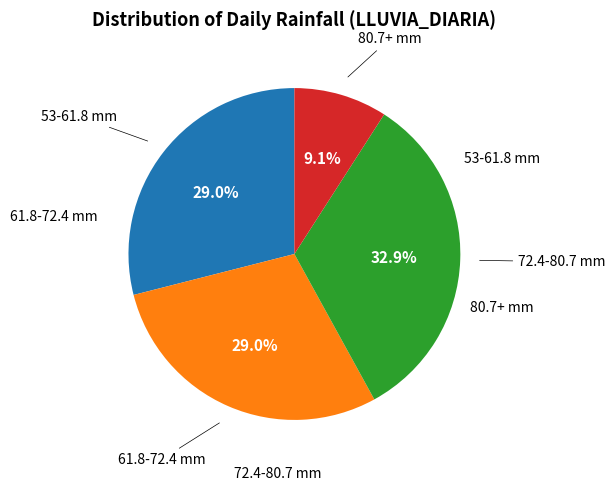

Is there any slice that represents more than half of the pie?

No